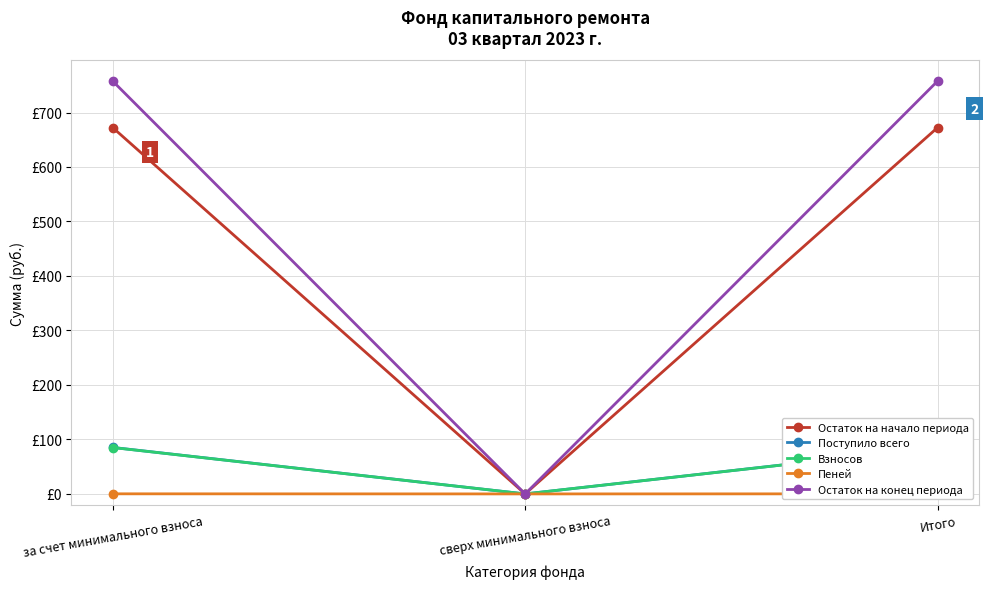

What is the difference between the second highest and minimum values in the Пеней series?

0.2